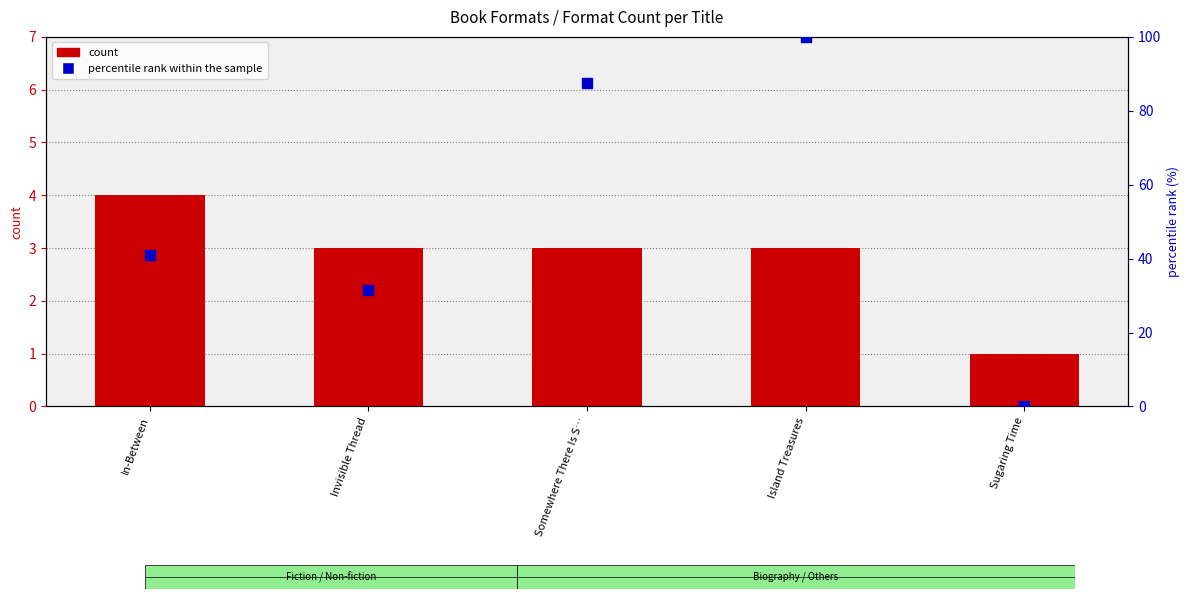

Which series has the widest spread of Y values?

percentile rank within the sample